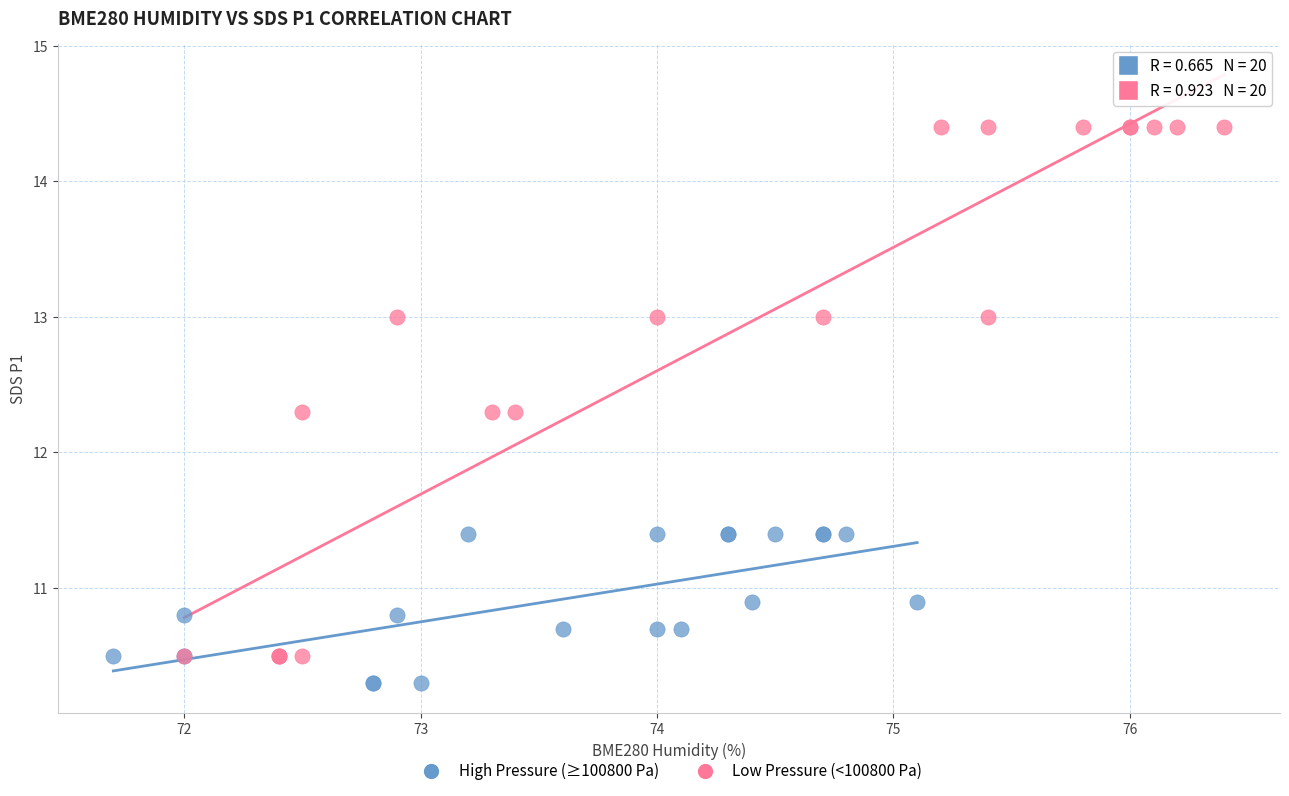

Which series contains the lowest Y value?

High Pressure (≥100800 Pa)